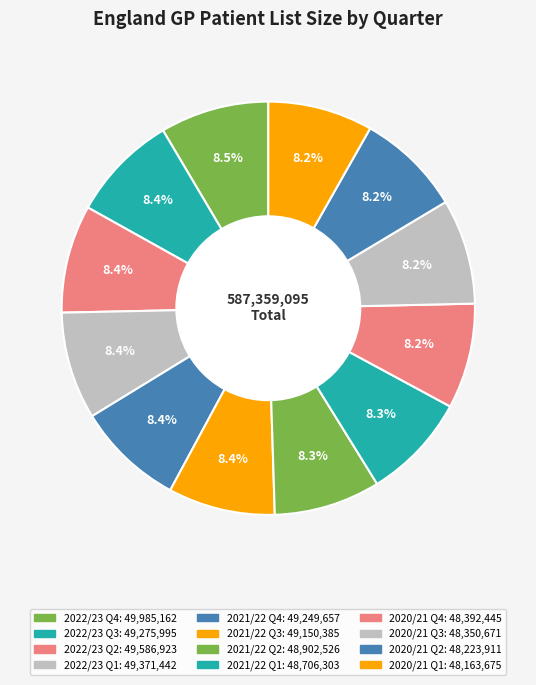

Is there any slice that represents more than half of the pie?

No